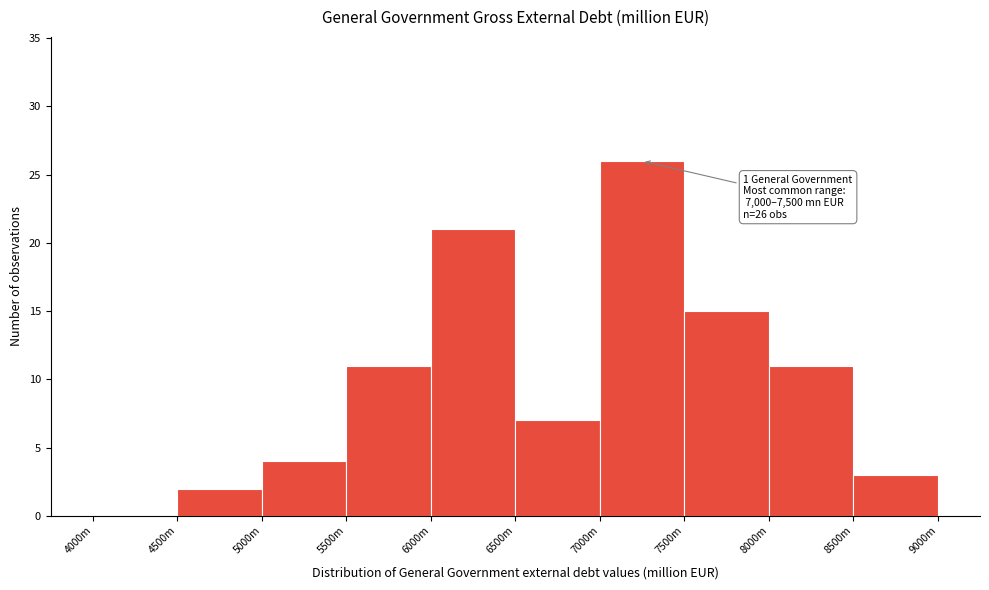

Reading right to left, what are all the values shown in this chart?

8500m=3	8000m=11	7500m=15	7000m=26	6500m=7	6000m=21	5500m=11	5000m=4	4500m=2	4000m=0